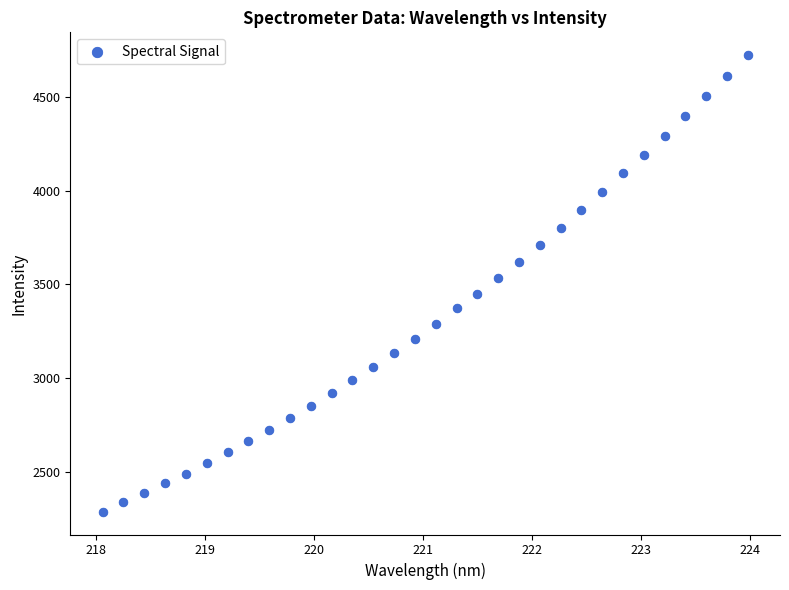

What is the range of X values (max minus min)?

5.9